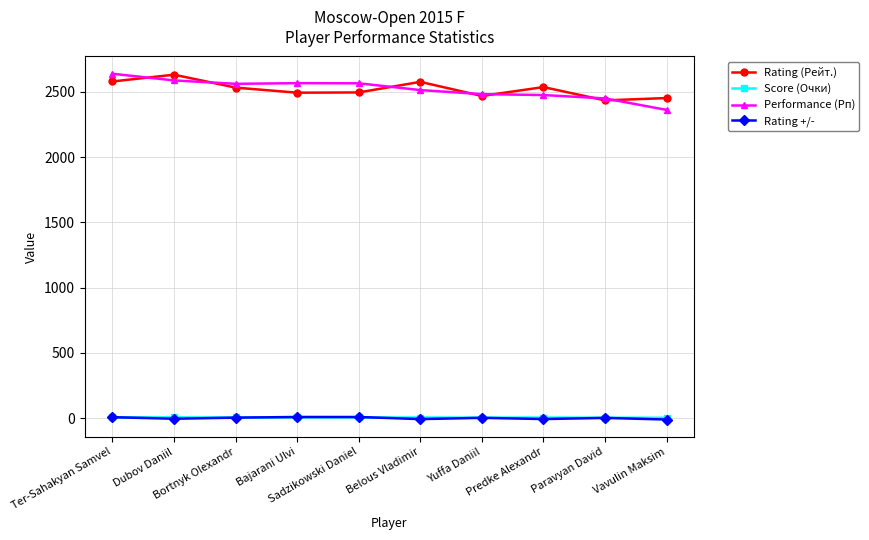

What is the label of the 9th point from the left?

Paravyan David